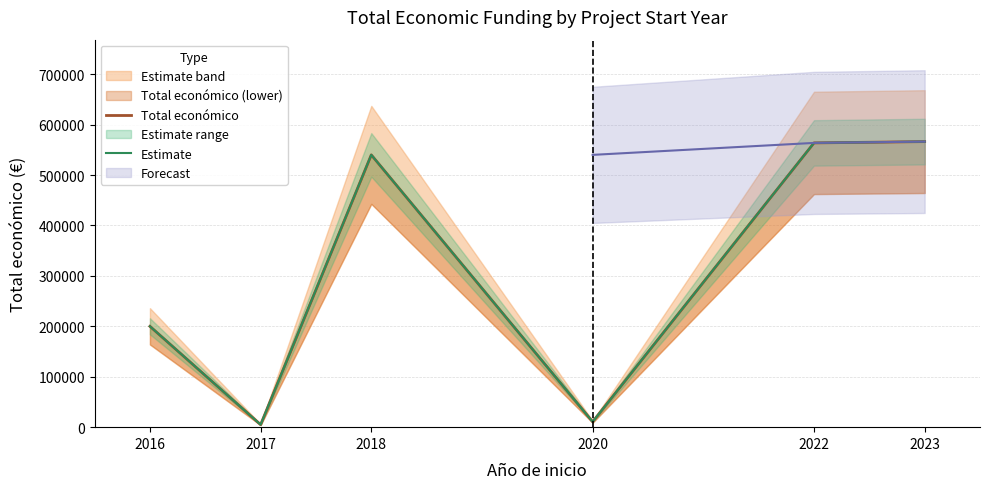

Which category has the lowest value in the Estimate series?

2017